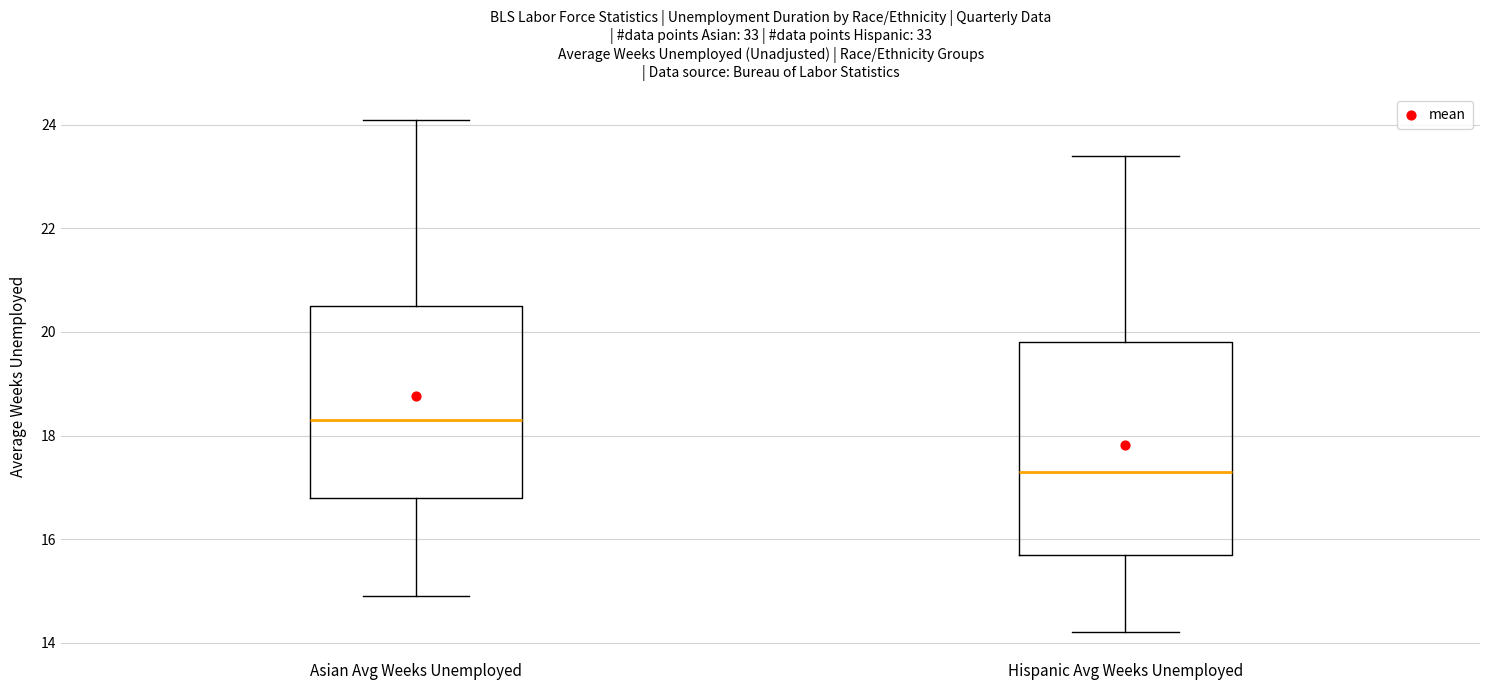

Reading left to right, transcribe this box plot: for each box, give where its median line is, the range the box spans, and where its two whiskers end, as read against the y-axis. The values are not printed on the chart, so give them approximately, as read against the axis.

Asian Avg Weeks Unemployed: median 18.4, box 16.8 to 20.6, whiskers 15.0 to 24.2
Hispanic Avg Weeks Unemployed: median 17.4, box 15.8 to 19.8, whiskers 14.2 to 23.4